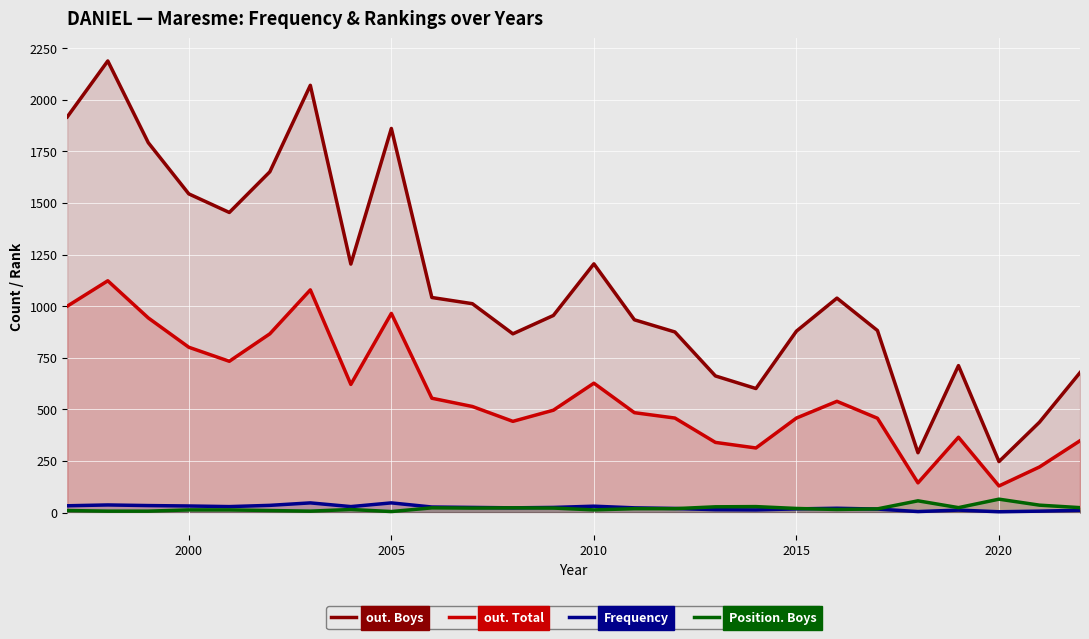

How many lines are shown in the chart?

4